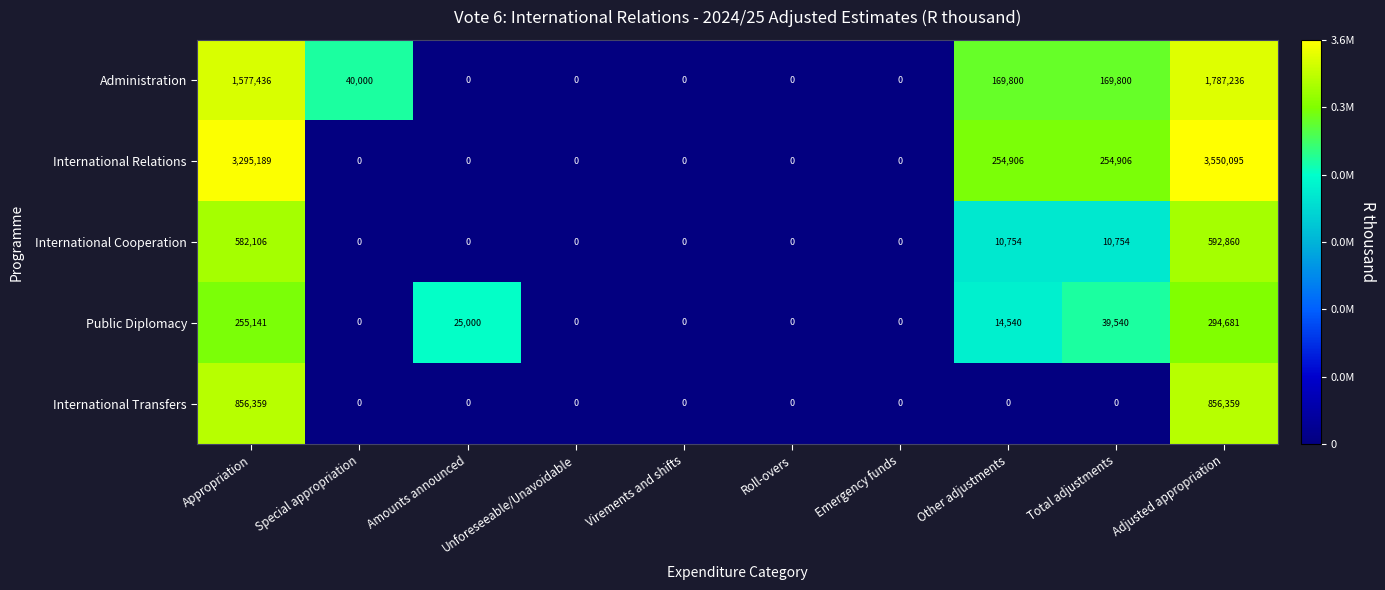

Which label corresponds to the largest value in the chart?

Adjusted appropriation